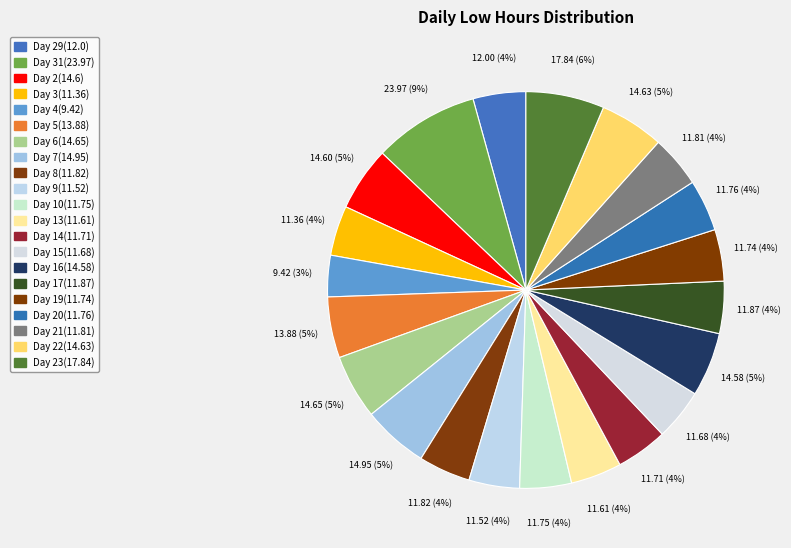

How many slices are in this pie chart?

21